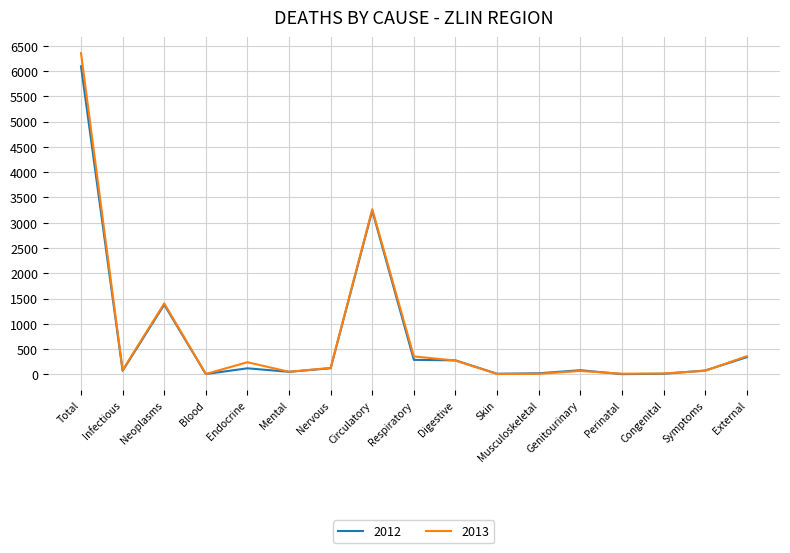

Which series has the largest range (max minus min)?

2013